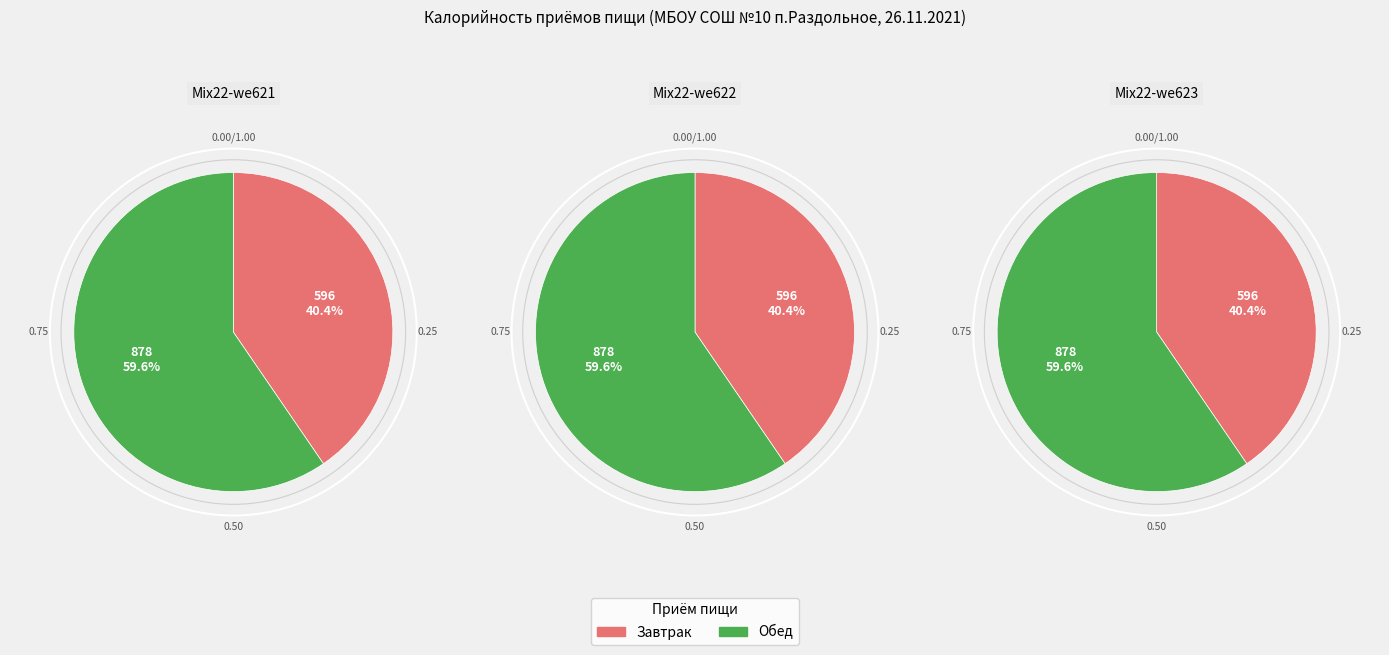

Which slice is the largest?

Обед